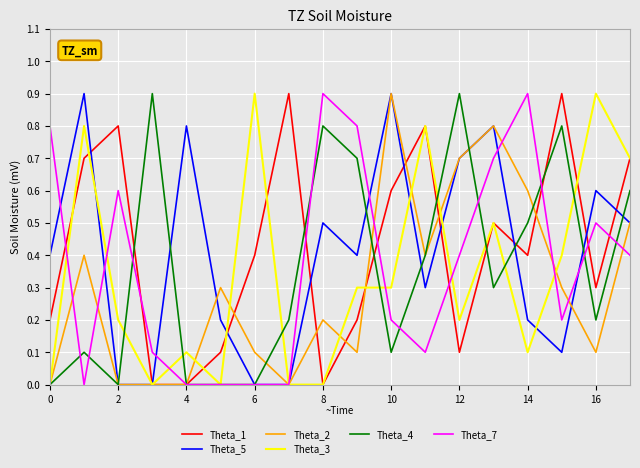

What are all the series names shown in the legend?

Theta_1, Theta_5, Theta_2, Theta_3, Theta_4, Theta_7